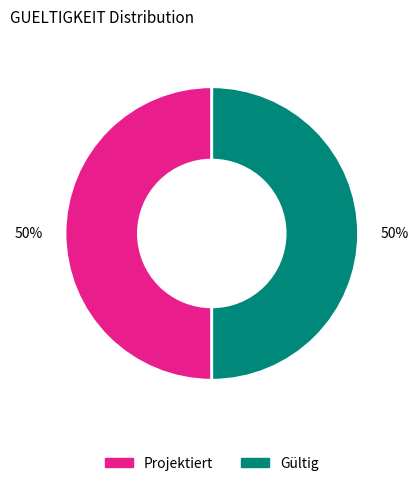

To the nearest percent, what is the average slice percentage?

50%